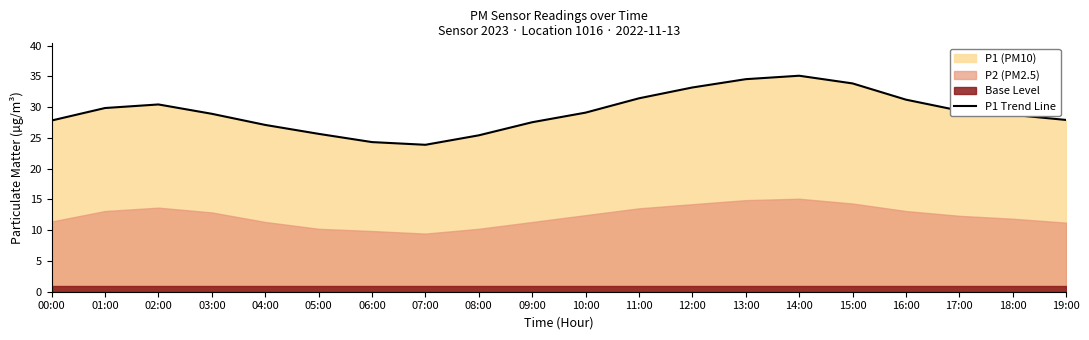

At which label does the data first exceed 29?

01:00